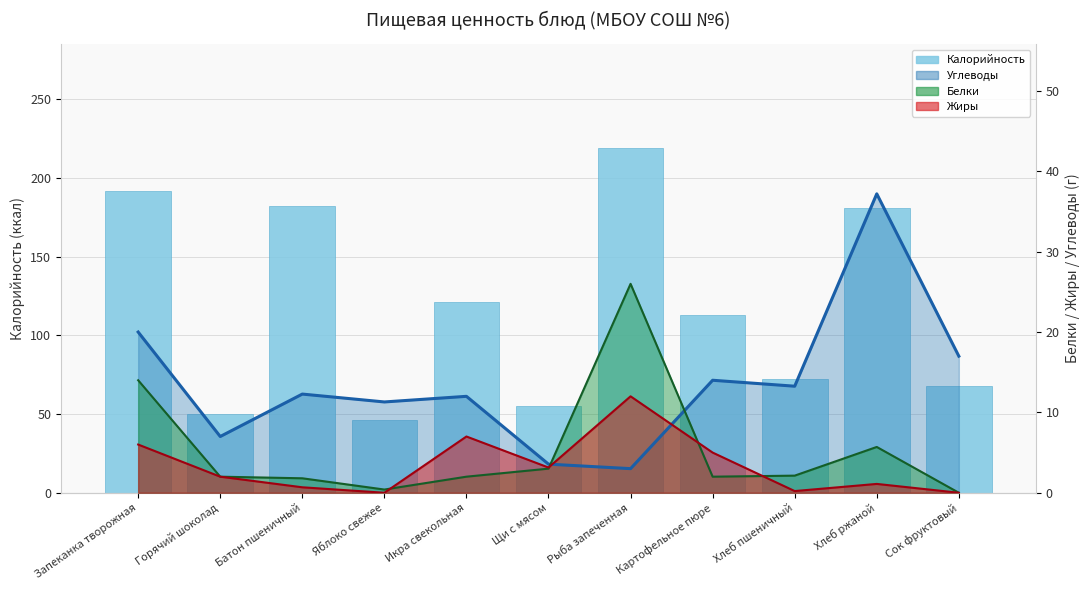

Where is the data nearest to the value 132?

Икра свекольная